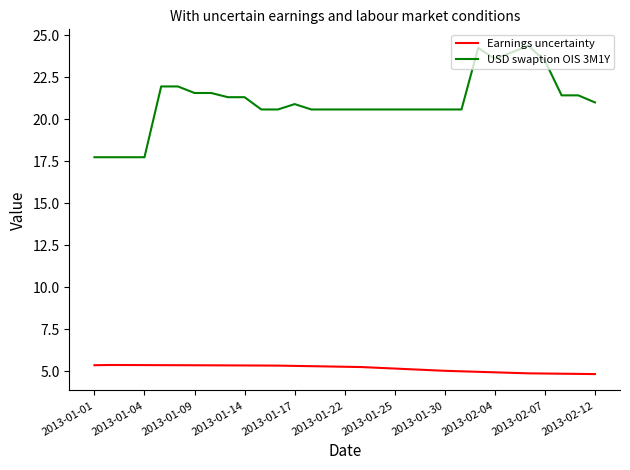

Which series has the largest total across all categories?

USD swaption OIS 3M1Y